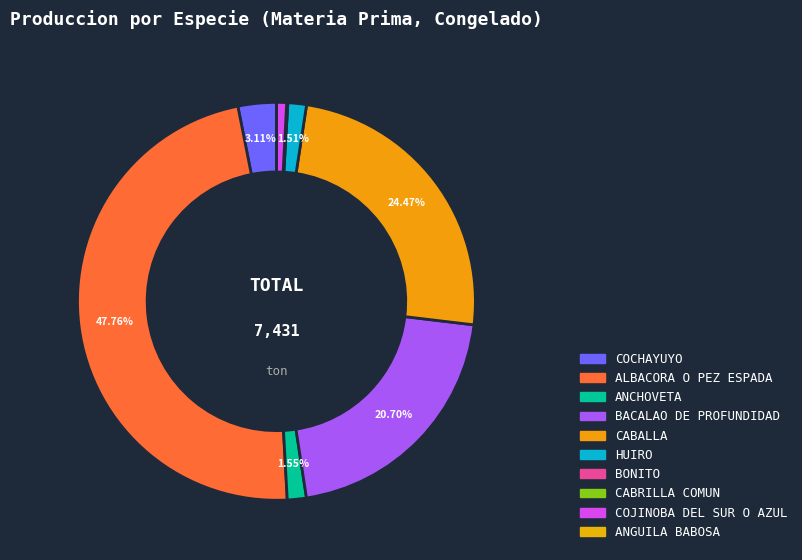

Does BONITO account for over 50% of the chart?

No